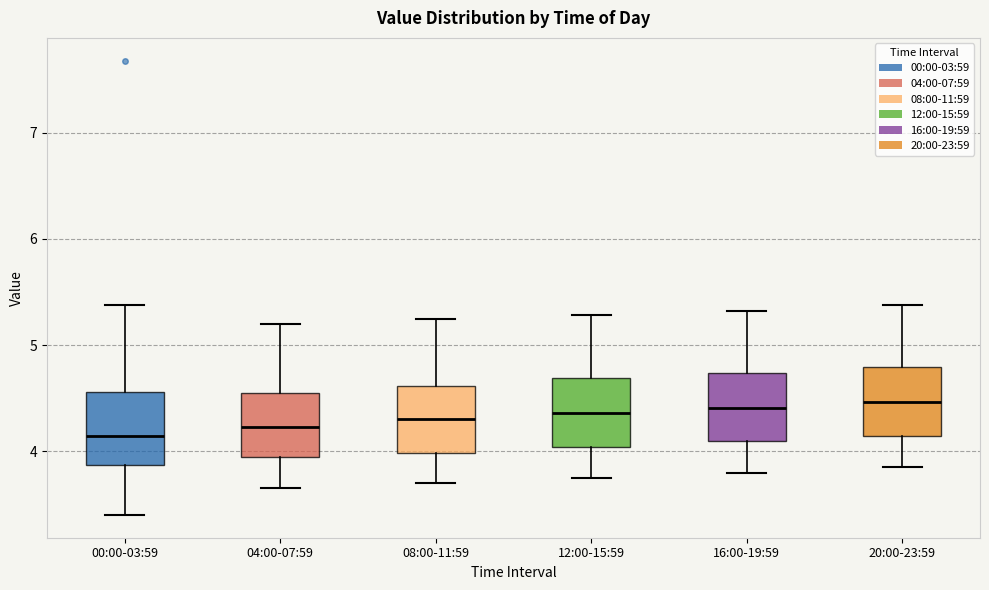

Reading left to right, transcribe this box plot: for each box, give where its median line is, the range the box spans, and where its two whiskers end, as read against the y-axis. The values are not printed on the chart, so give them approximately, as read against the axis.

00:00-03:59: median 4.1, box 3.9 to 4.6, whiskers 3.4 to 5.4
04:00-07:59: median 4.2, box 4.0 to 4.6, whiskers 3.7 to 5.2
08:00-11:59: median 4.3, box 4.0 to 4.6, whiskers 3.7 to 5.3
12:00-15:59: median 4.4, box 4.0 to 4.7, whiskers 3.8 to 5.3
16:00-19:59: median 4.4, box 4.1 to 4.7, whiskers 3.8 to 5.3
20:00-23:59: median 4.5, box 4.1 to 4.8, whiskers 3.9 to 5.4